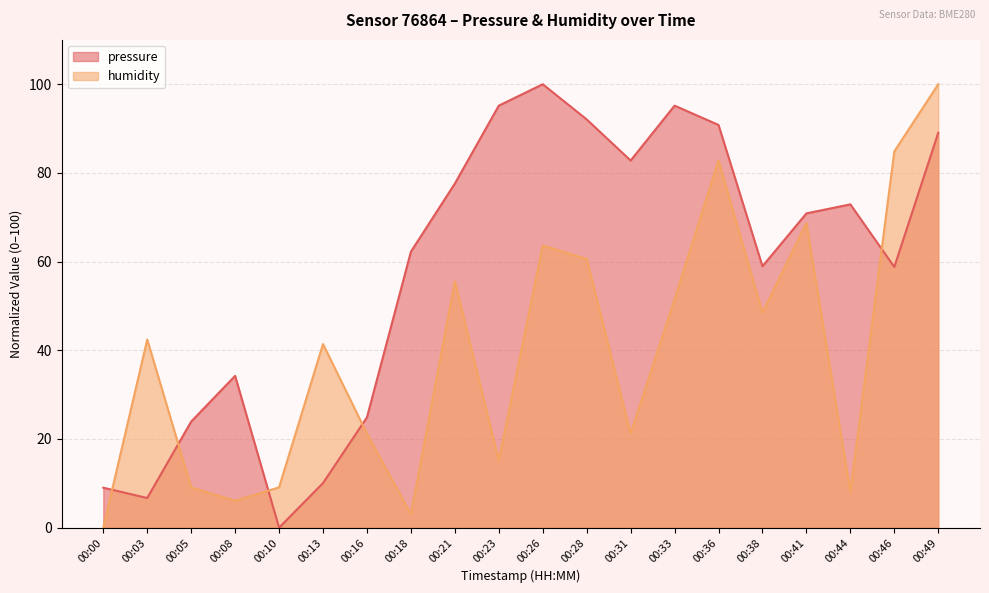

What is the total value across all series at 00:49?

189.1